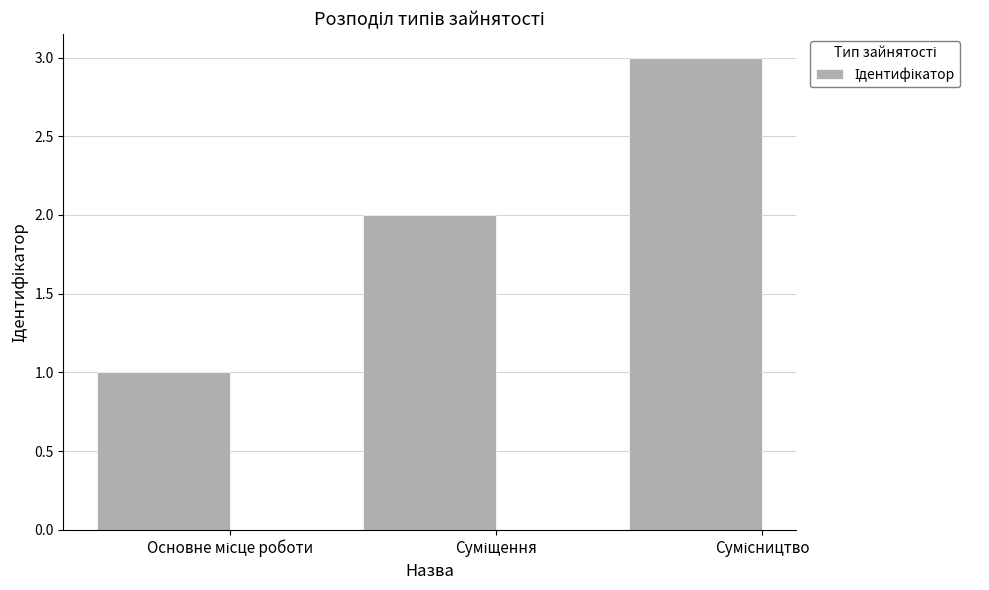

What is the maximum value shown in the chart?

3